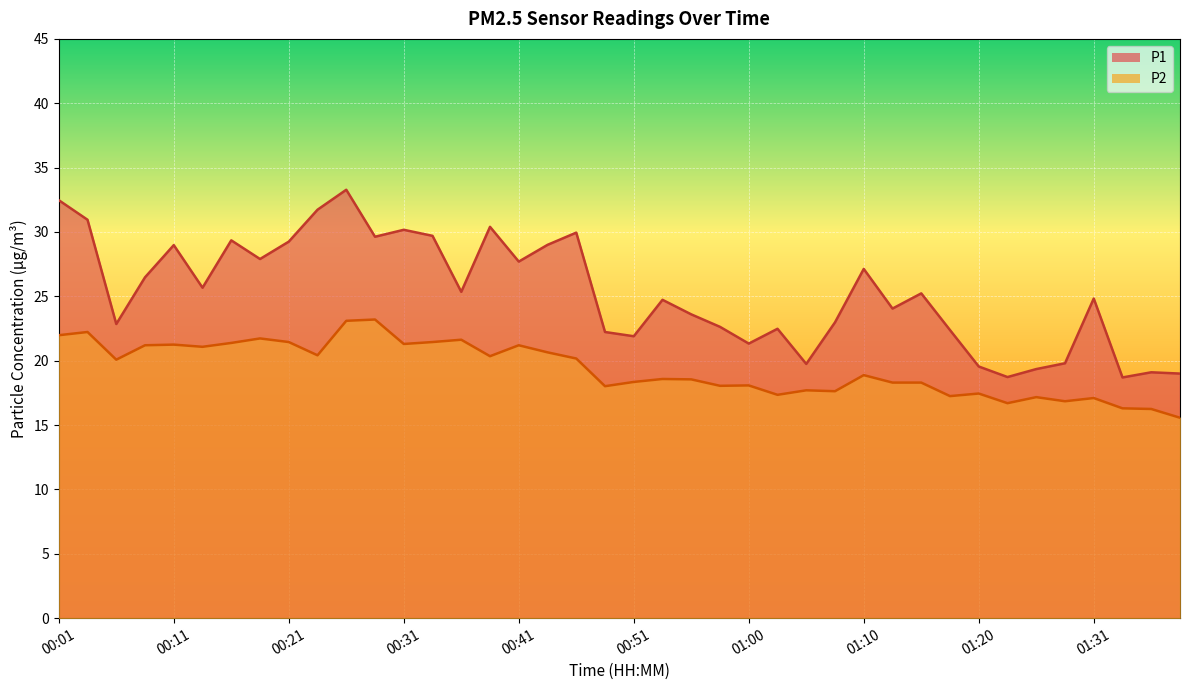

Which series has the largest range (max minus min)?

P1